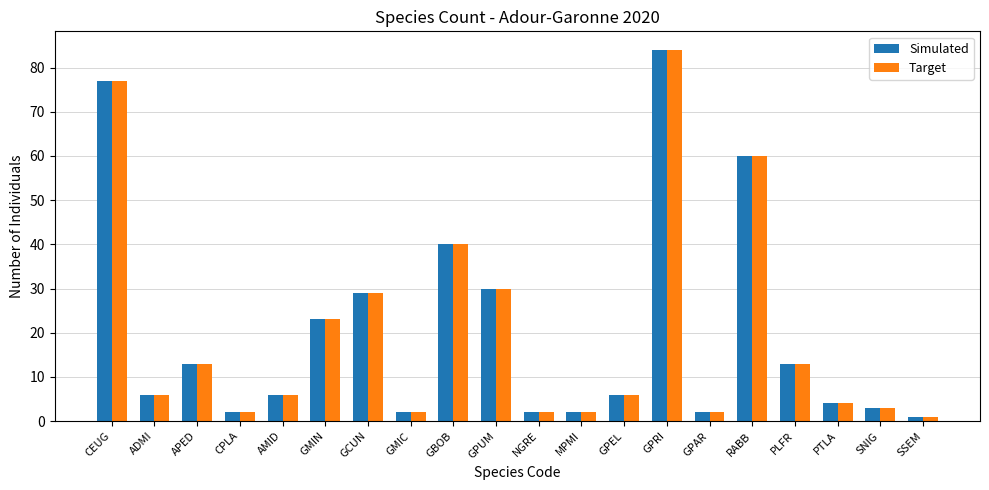

What are all the series names shown in the legend?

Simulated, Target